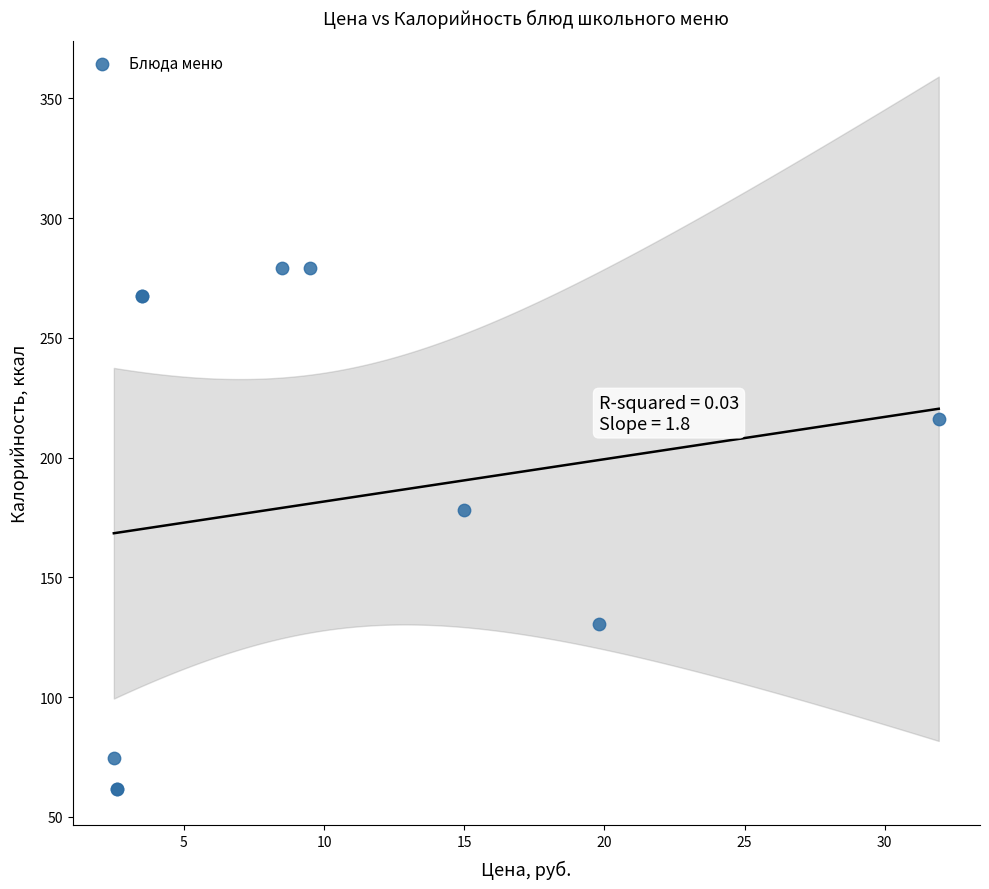

What Y value in the scatter plot is closest to 170?

178.0